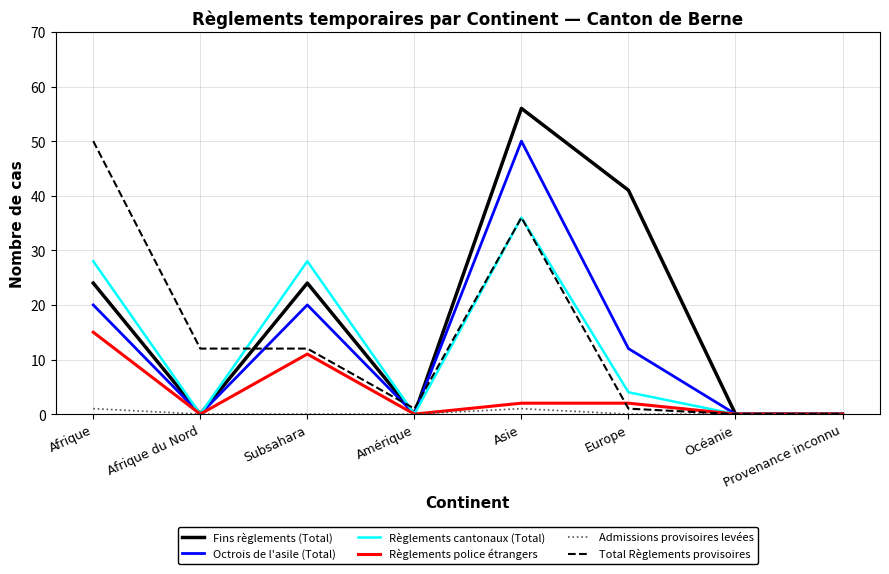

Which category has the highest value in the Règlements police étrangers series?

Afrique